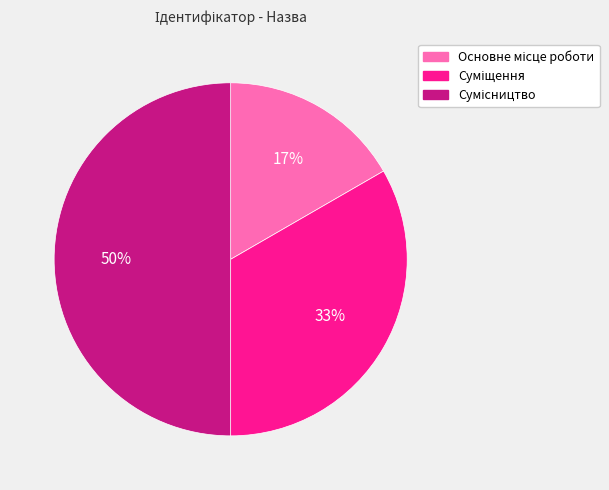

To the nearest percent, what is the average slice percentage?

33%